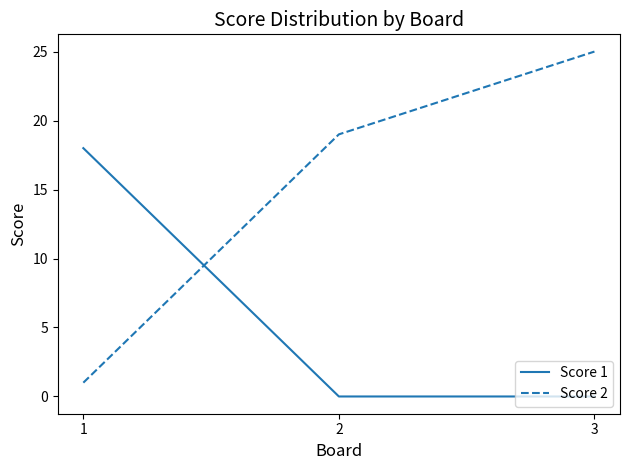

Is it true that Score 1 equals -11 at 3?

False